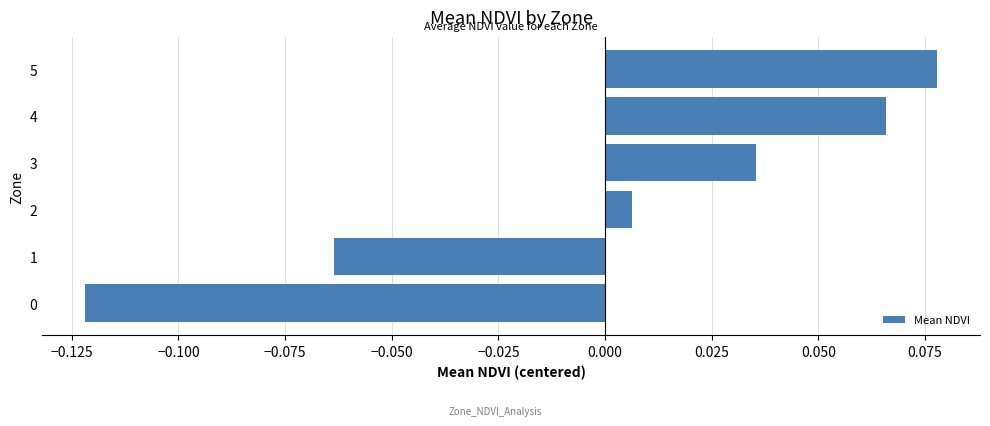

Count the number of data series in this chart.

1